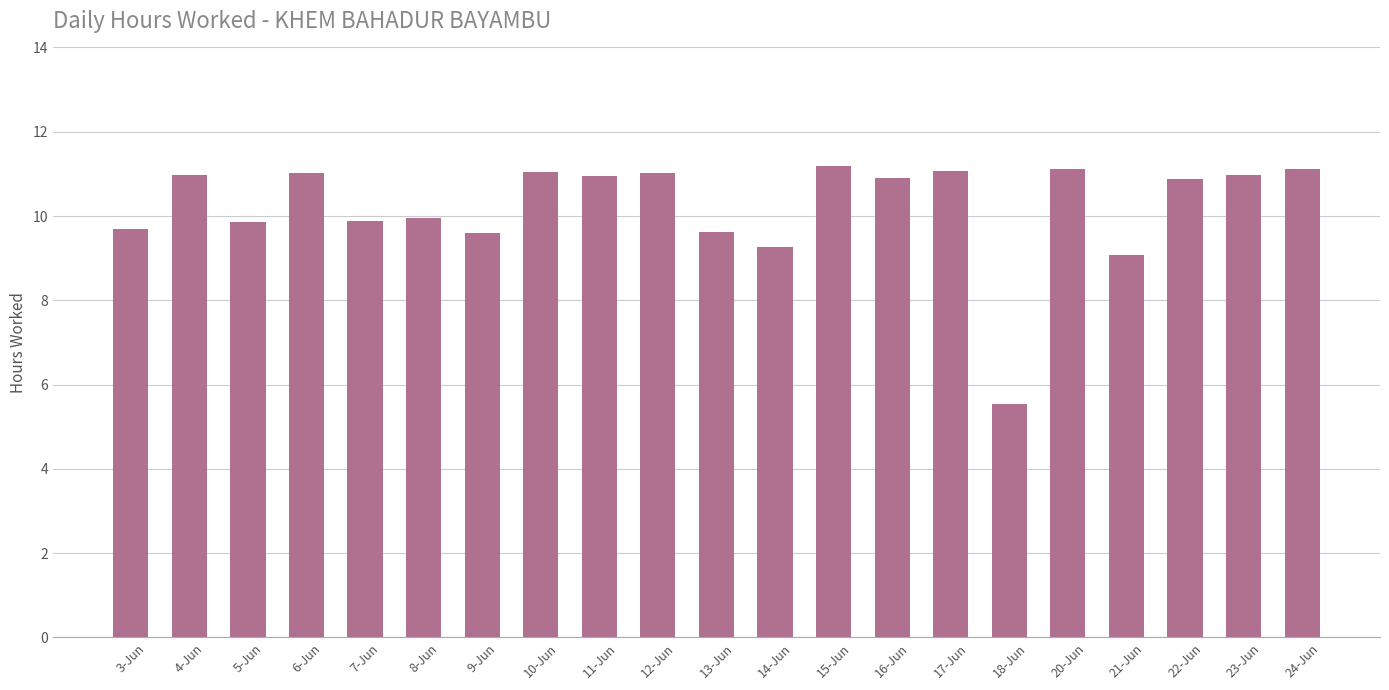

What is the change in value from 12-Jun to 24-Jun?

+0.1